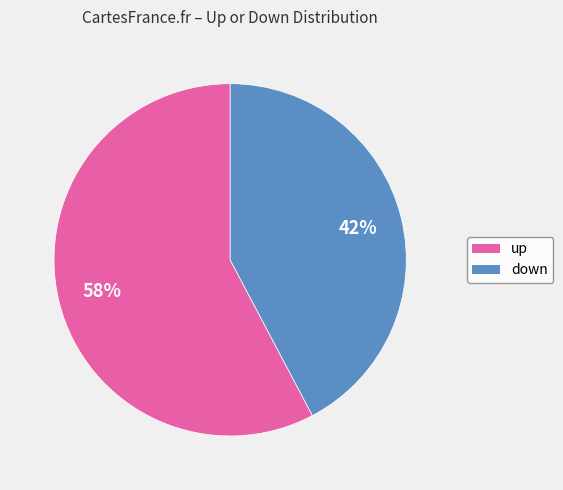

Does any single category account for the majority?

Yes